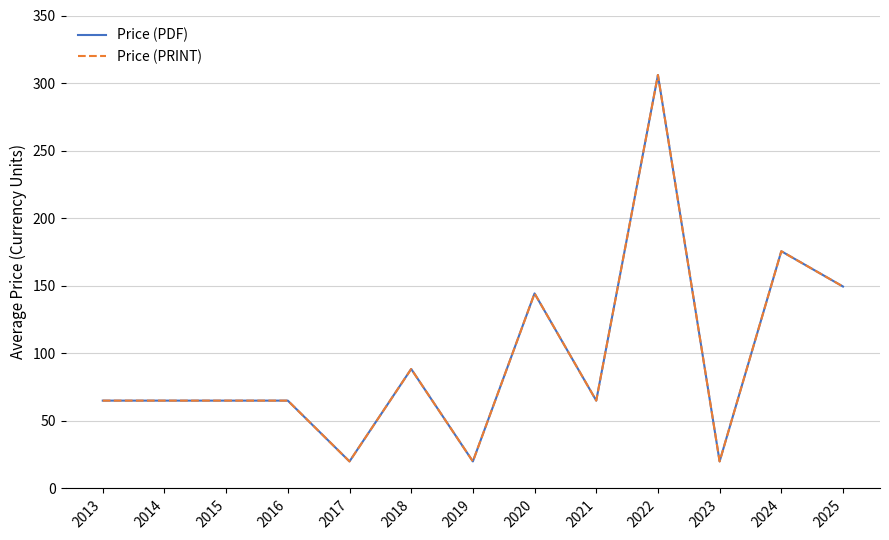

Where is Price (PRINT) nearest to the value 163?

2024